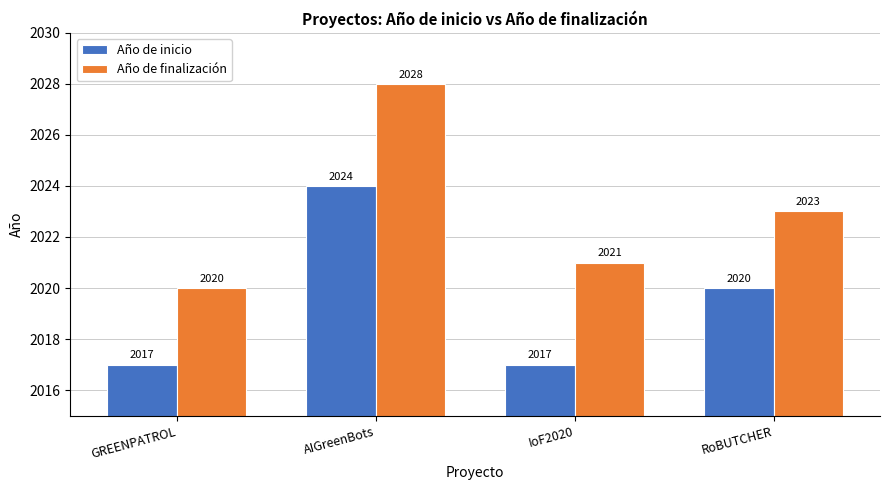

What is the highest value of the Año de finalización series?

2028